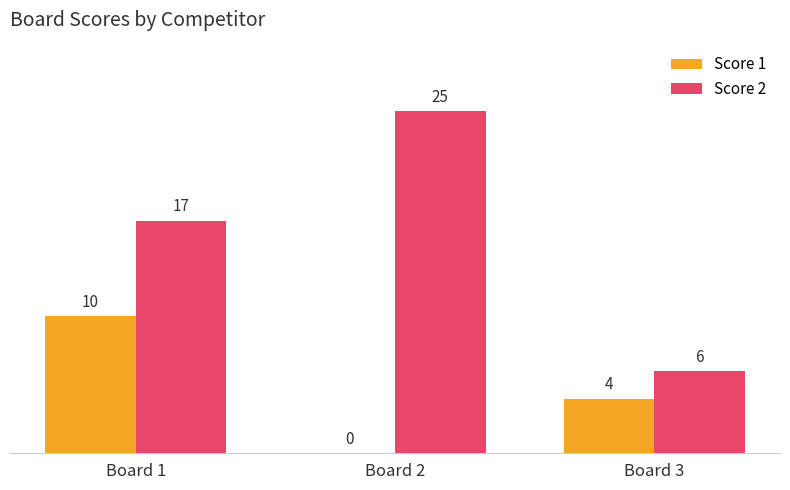

Between Board 2 and Board 3, which series saw the biggest shift?

Score 2